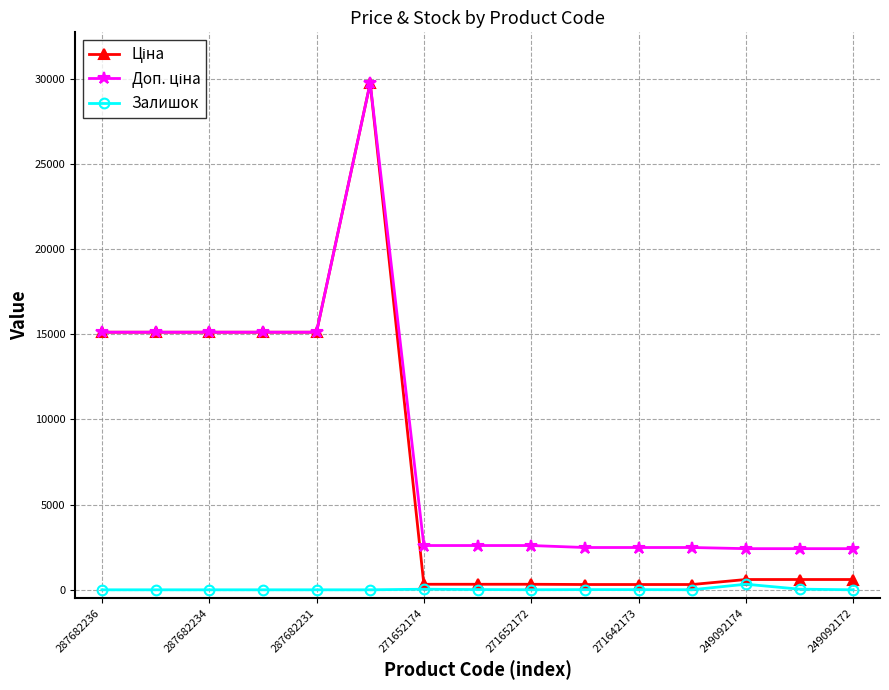

How many categories are shown in the chart?

15